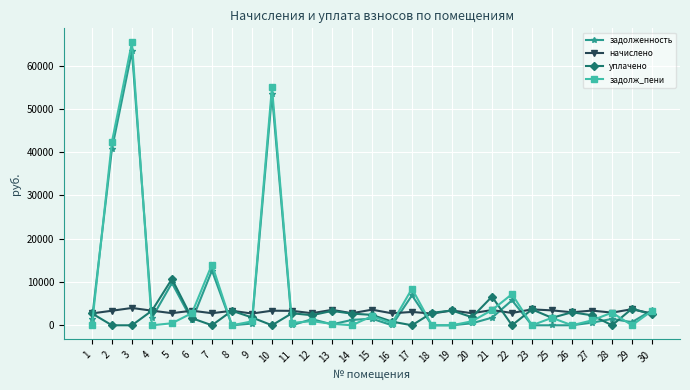

What is the greatest value displayed?

65373.4